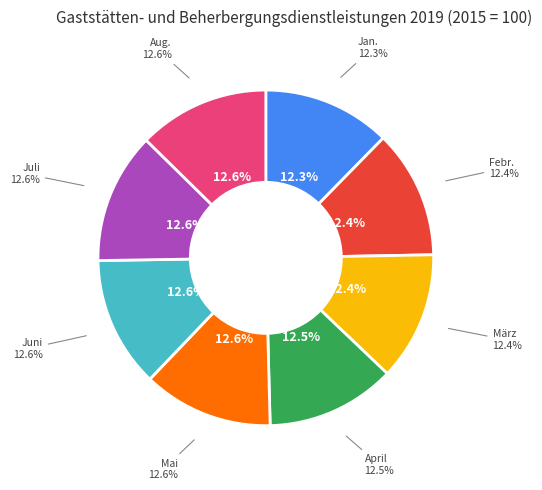

What percentage is NOT represented by April?

87.5%